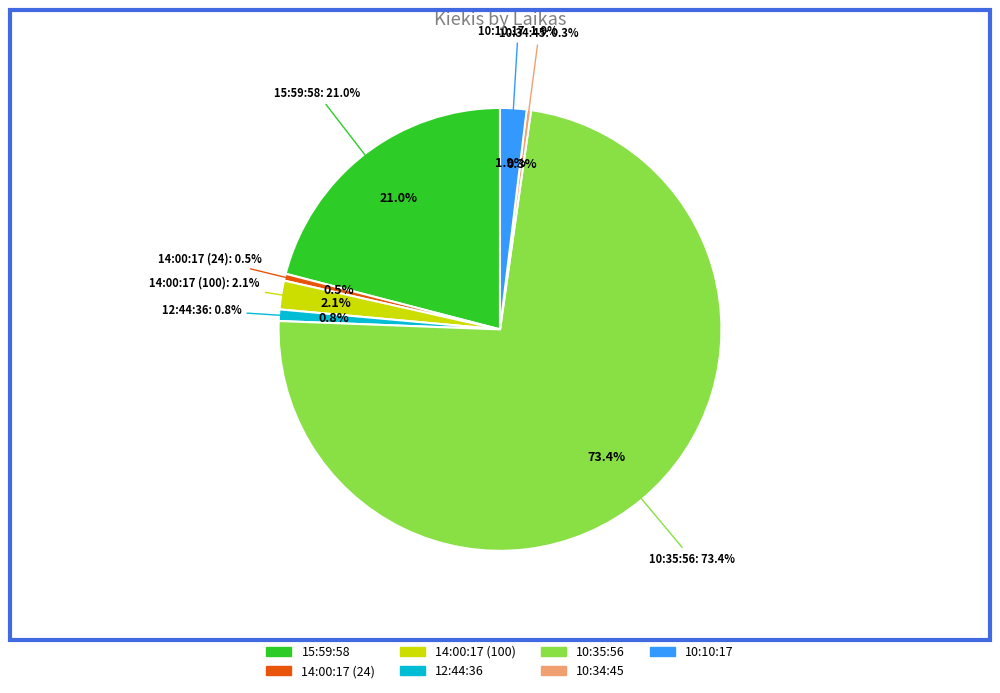

To the nearest percent, what percentage of the pie is 12:44:36?

1%